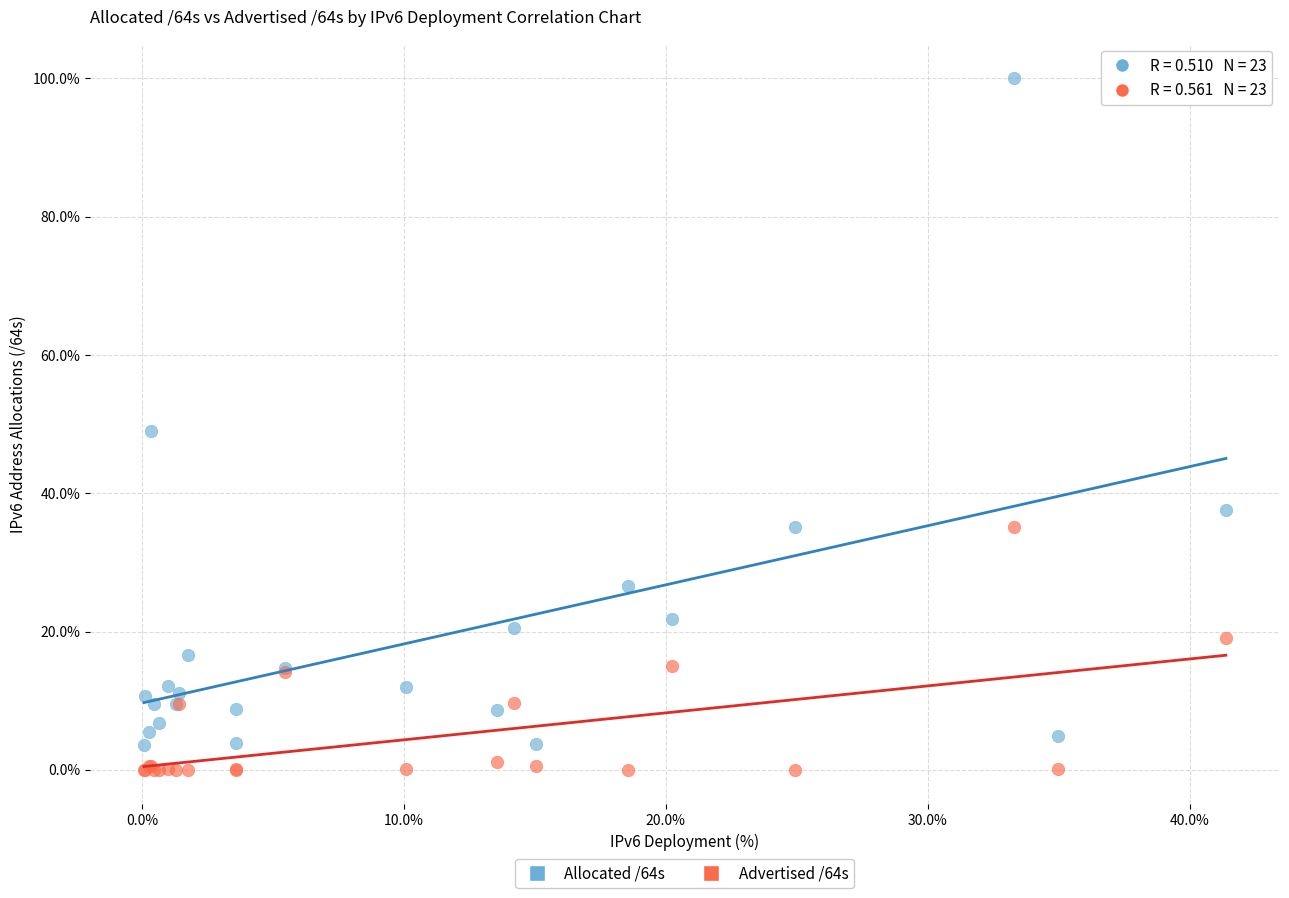

What are all the series names shown in the legend?

Allocated /64s, Advertised /64s